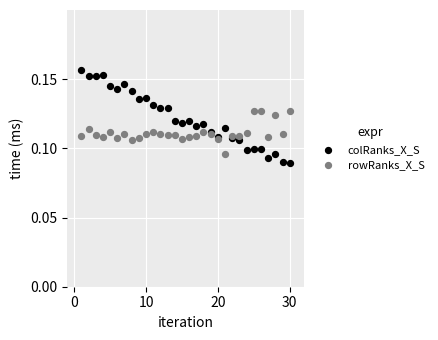

What is the X range (max minus min) for the scatter plot?

29.0